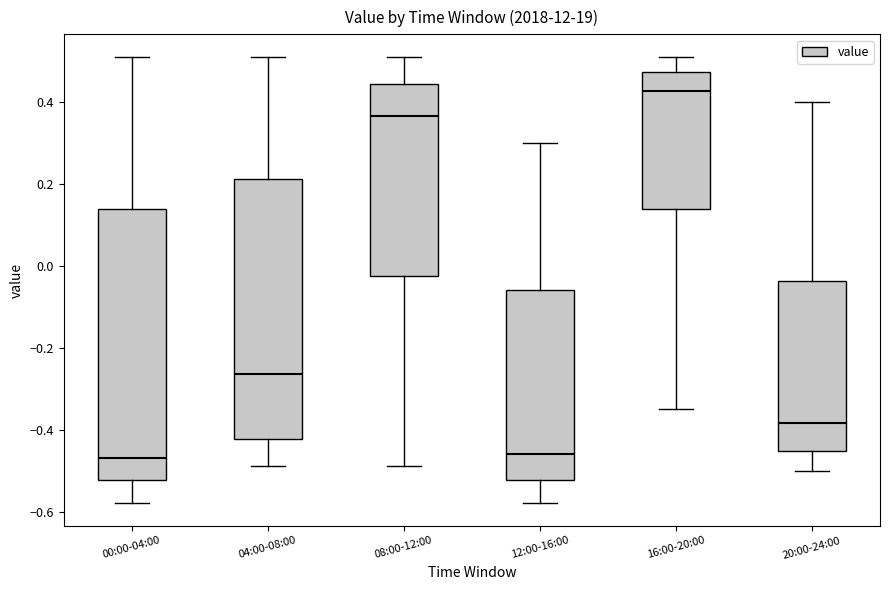

Which box is the tallest, from its lower edge to its upper edge?

00:00-04:00